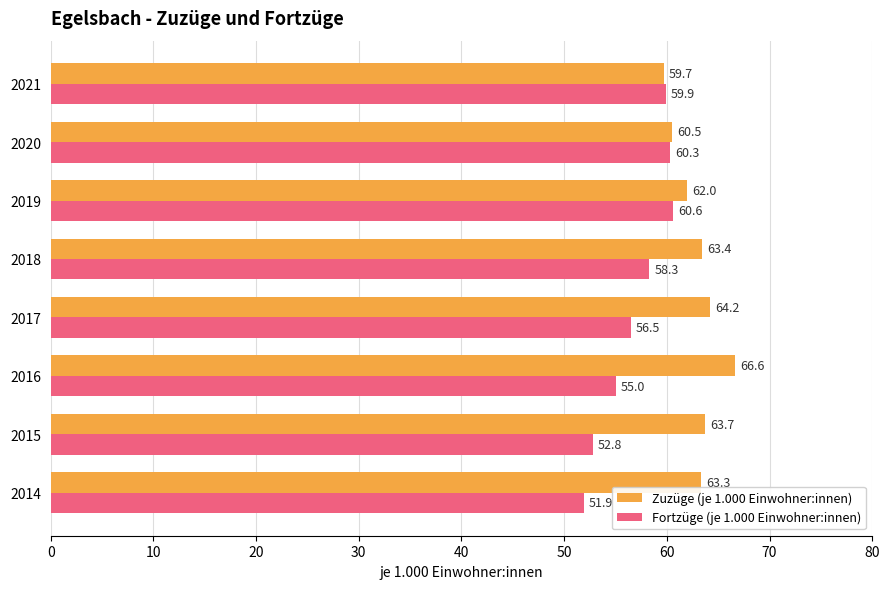

Which series changed the most between 2014 and 2016?

Zuzüge (je 1.000 Einwohner:innen)